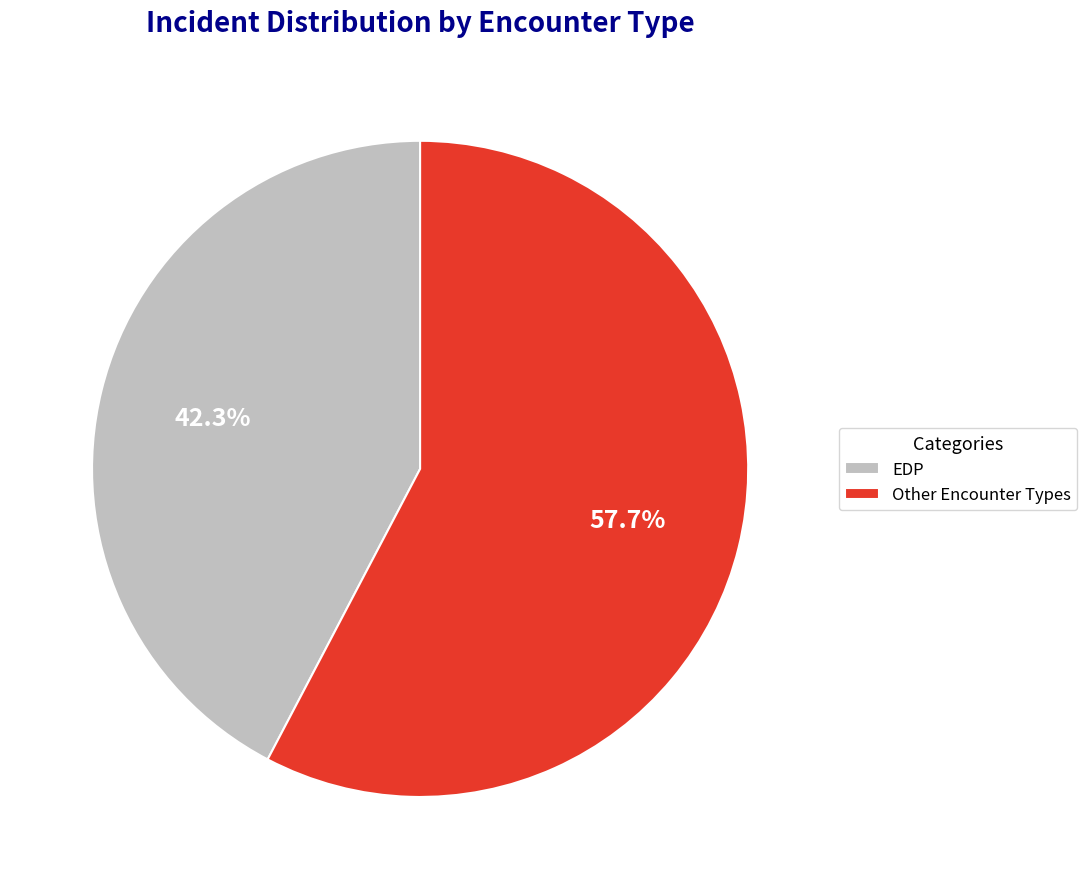

What is the smallest slice in the pie chart?

EDP